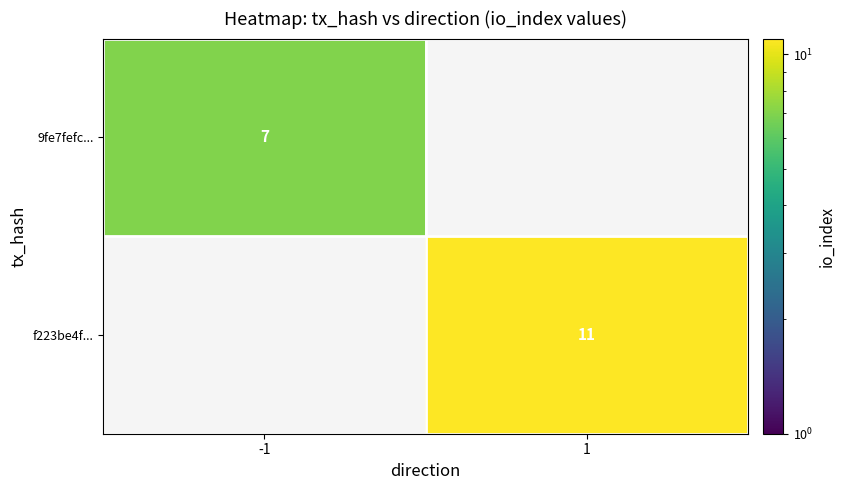

What is the smallest value displayed?

7.0